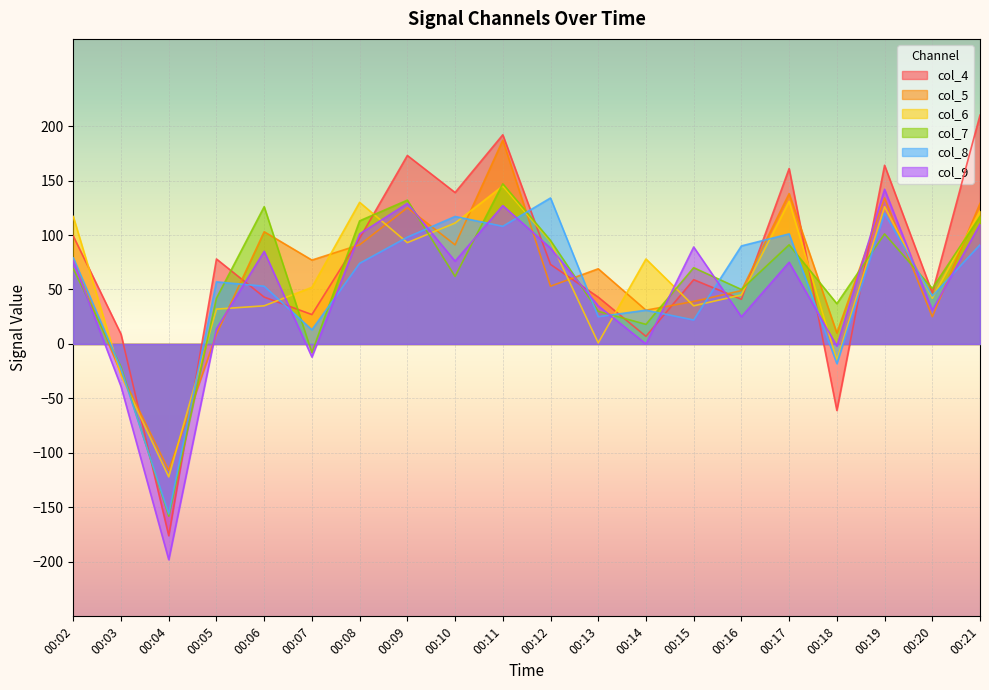

Which series changed the most between 00:17 and 00:21?

col_4